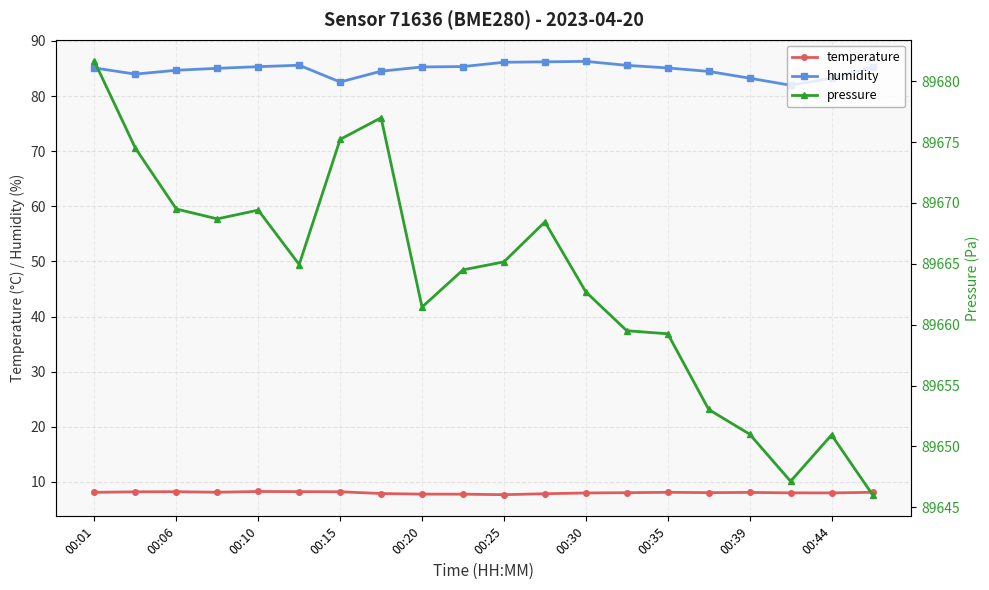

How many values in the temperature series are below 8?

5